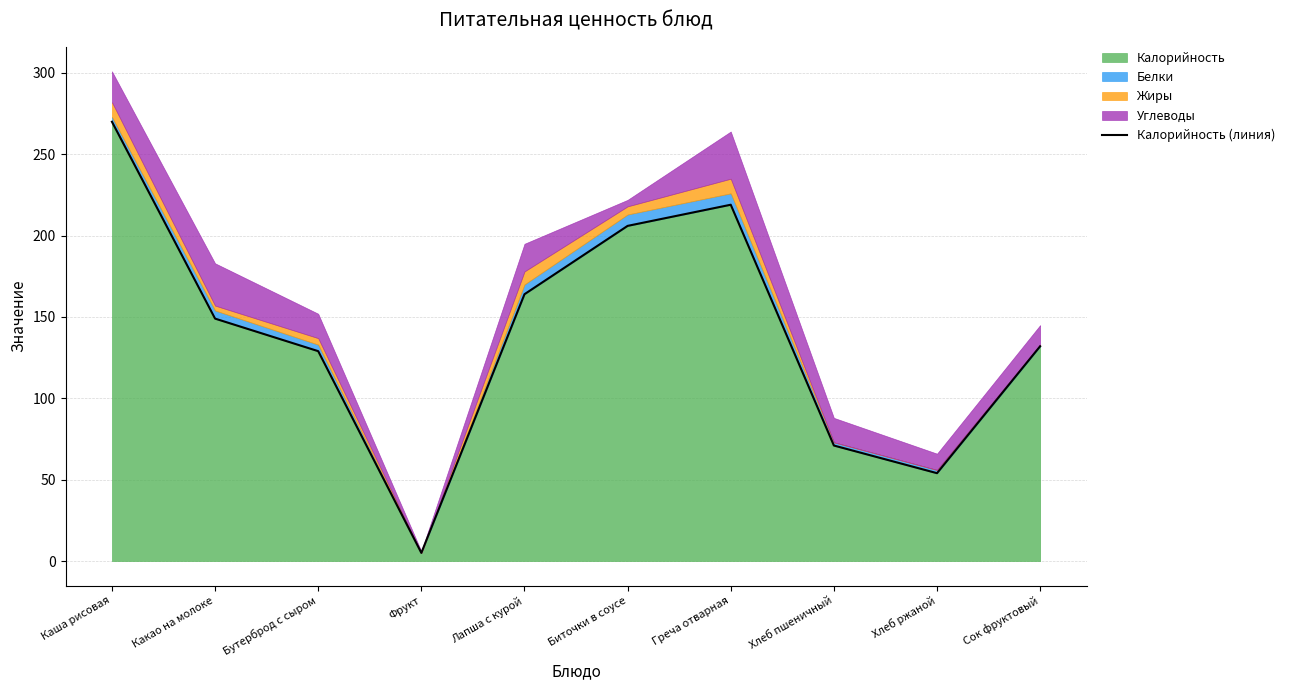

Rank the categories by value from highest to lowest.

Каша рисовая, Греча отварная, Биточки в соусе, Лапша с курой, Какао на молоке, Сок фруктовый, Бутерброд с сыром, Хлеб пшеничный, Хлеб ржаной, Фрукт